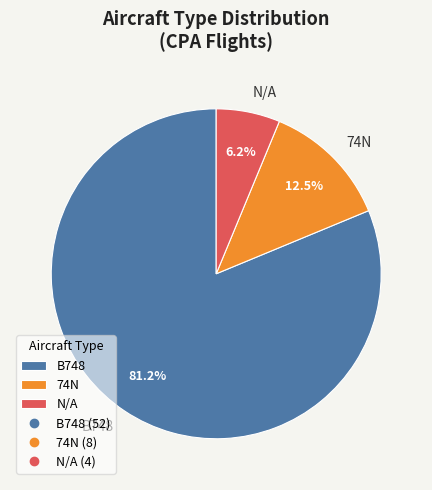

Approximately how many times larger is the value at B748 compared to 74N?

6.5